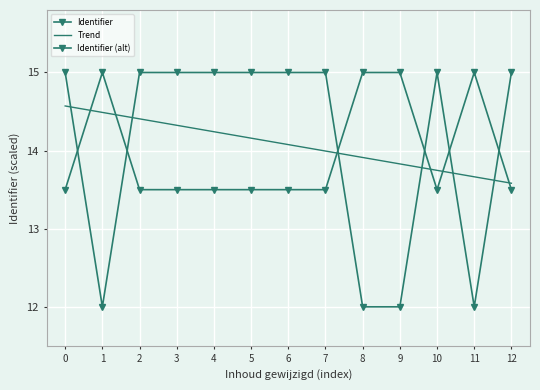

How many times do Identifier and Trend cross each other?

6